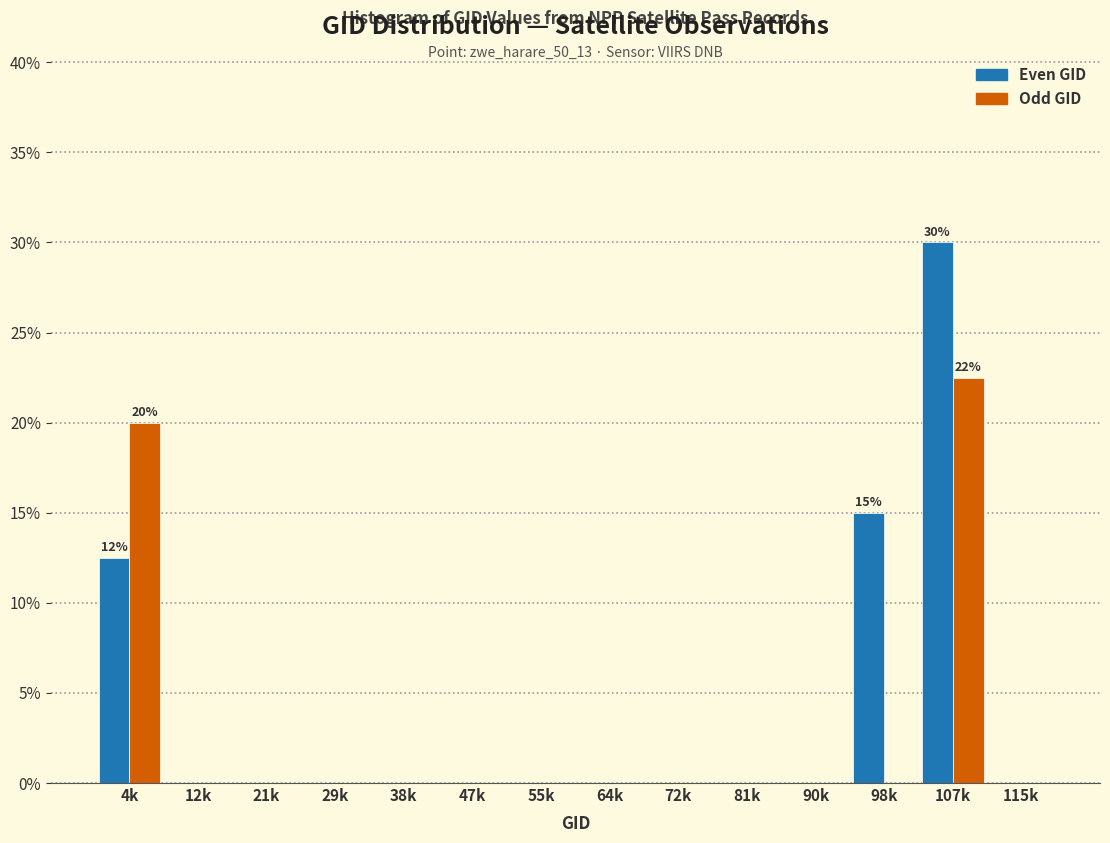

Reading left to right, extract all data points from this chart.

Even GID: 4k=12.5	12k=0.0	21k=0.0	29k=0.0	38k=0.0	47k=0.0	55k=0.0	64k=0.0	72k=0.0	81k=0.0	90k=0.0	98k=15.0	107k=30.0	115k=0.0
Odd GID: 4k=20.0	12k=0.0	21k=0.0	29k=0.0	38k=0.0	47k=0.0	55k=0.0	64k=0.0	72k=0.0	81k=0.0	90k=0.0	98k=0.0	107k=22.5	115k=0.0